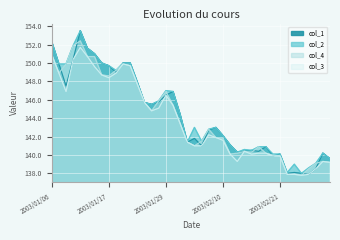

Reading left to right, what are all the values shown in this chart?

col_1: 2003/01/06=152.3	2003/01/07=149.9	2003/01/08=147.5	2003/01/09=150.4	2003/01/10=153.5	2003/01/14=151.6	2003/01/15=151.0	2003/01/16=150.0	2003/01/17=149.7	2003/01/20=149.0	2003/01/21=150.0	2003/01/22=150.0	2003/01/23=147.9	2003/01/24=145.7	2003/01/27=145.5	2003/01/28=145.8	2003/01/29=146.5	2003/01/30=146.9	2003/01/31=144.4	2003/02/03=141.4	2003/02/04=141.8	2003/02/05=141.0	2003/02/06=142.7	2003/02/07=143.0	2003/02/10=142.1	2003/02/12=141.1	2003/02/13=140.3	2003/02/14=140.4	2003/02/17=140.5	2003/02/18=140.4	2003/02/19=140.9	2003/02/20=139.9	2003/02/21=140.1	2003/02/24=138.0	2003/02/25=138.1	2003/02/26=138.0	2003/02/27=137.9	2003/02/28=138.5	2003/03/03=140.2	2003/03/04=139.6
col_2: 2003/01/06=152.3	2003/01/07=149.9	2003/01/08=149.9	2003/01/09=151.9	2003/01/10=153.5	2003/01/14=151.6	2003/01/15=151.0	2003/01/16=150.0	2003/01/17=149.7	2003/01/20=149.2	2003/01/21=150.0	2003/01/22=150.0	2003/01/23=147.9	2003/01/24=145.7	2003/01/27=145.5	2003/01/28=145.9	2003/01/29=147.0	2003/01/30=146.9	2003/01/31=144.4	2003/02/03=141.4	2003/02/04=143.0	2003/02/05=141.5	2003/02/06=142.8	2003/02/07=143.0	2003/02/10=142.1	2003/02/12=141.1	2003/02/13=140.3	2003/02/14=140.6	2003/02/17=140.5	2003/02/18=140.9	2003/02/19=140.9	2003/02/20=140.1	2003/02/21=140.1	2003/02/24=138.1	2003/02/25=139.0	2003/02/26=138.0	2003/02/27=138.6	2003/02/28=139.1	2003/03/03=140.2	2003/03/04=139.6
col_3: 2003/01/06=150.9	2003/01/07=148.9	2003/01/08=146.9	2003/01/09=150.4	2003/01/10=151.7	2003/01/14=150.7	2003/01/15=149.6	2003/01/16=148.7	2003/01/17=148.4	2003/01/20=148.9	2003/01/21=149.9	2003/01/22=149.7	2003/01/23=147.7	2003/01/24=145.7	2003/01/27=144.8	2003/01/28=145.1	2003/01/29=146.5	2003/01/30=145.4	2003/01/31=143.4	2003/02/03=141.4	2003/02/04=141.0	2003/02/05=141.0	2003/02/06=142.2	2003/02/07=141.9	2003/02/10=141.6	2003/02/12=140.1	2003/02/13=139.3	2003/02/14=140.4	2003/02/17=140.1	2003/02/18=140.2	2003/02/19=140.2	2003/02/20=139.9	2003/02/21=139.9	2003/02/24=137.9	2003/02/25=137.9	2003/02/26=137.8	2003/02/27=137.9	2003/02/28=138.5	2003/03/03=139.3	2003/03/04=139.2
col_4: 2003/01/06=150.9	2003/01/07=148.9	2003/01/08=149.9	2003/01/09=151.9	2003/01/10=152.4	2003/01/14=150.7	2003/01/15=150.7	2003/01/16=148.7	2003/01/17=148.6	2003/01/20=149.2	2003/01/21=149.9	2003/01/22=149.7	2003/01/23=147.7	2003/01/24=145.7	2003/01/27=144.8	2003/01/28=145.9	2003/01/29=146.9	2003/01/30=145.4	2003/01/31=143.4	2003/02/03=141.4	2003/02/04=141.0	2003/02/05=141.5	2003/02/06=142.8	2003/02/07=141.9	2003/02/10=141.8	2003/02/12=140.1	2003/02/13=140.2	2003/02/14=140.4	2003/02/17=140.3	2003/02/18=140.9	2003/02/19=140.2	2003/02/20=140.0	2003/02/21=139.9	2003/02/24=137.9	2003/02/25=137.9	2003/02/26=137.8	2003/02/27=138.5	2003/02/28=139.1	2003/03/03=139.3	2003/03/04=139.2